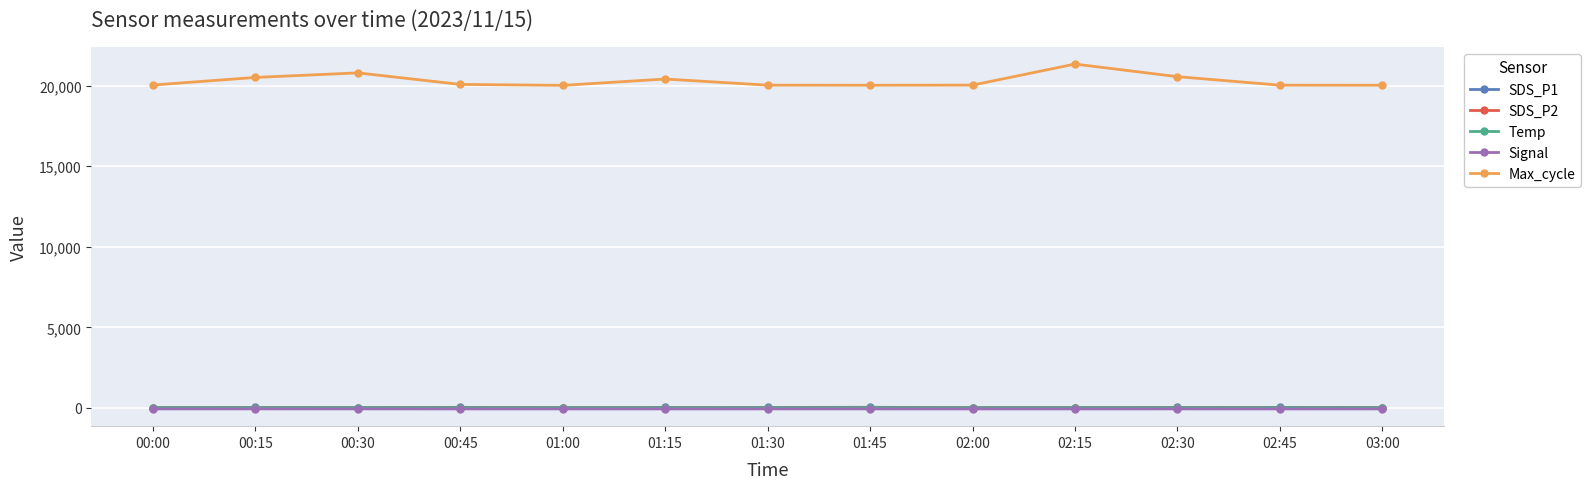

True or false: SDS_P2 has more than 0 interior local peaks.

True